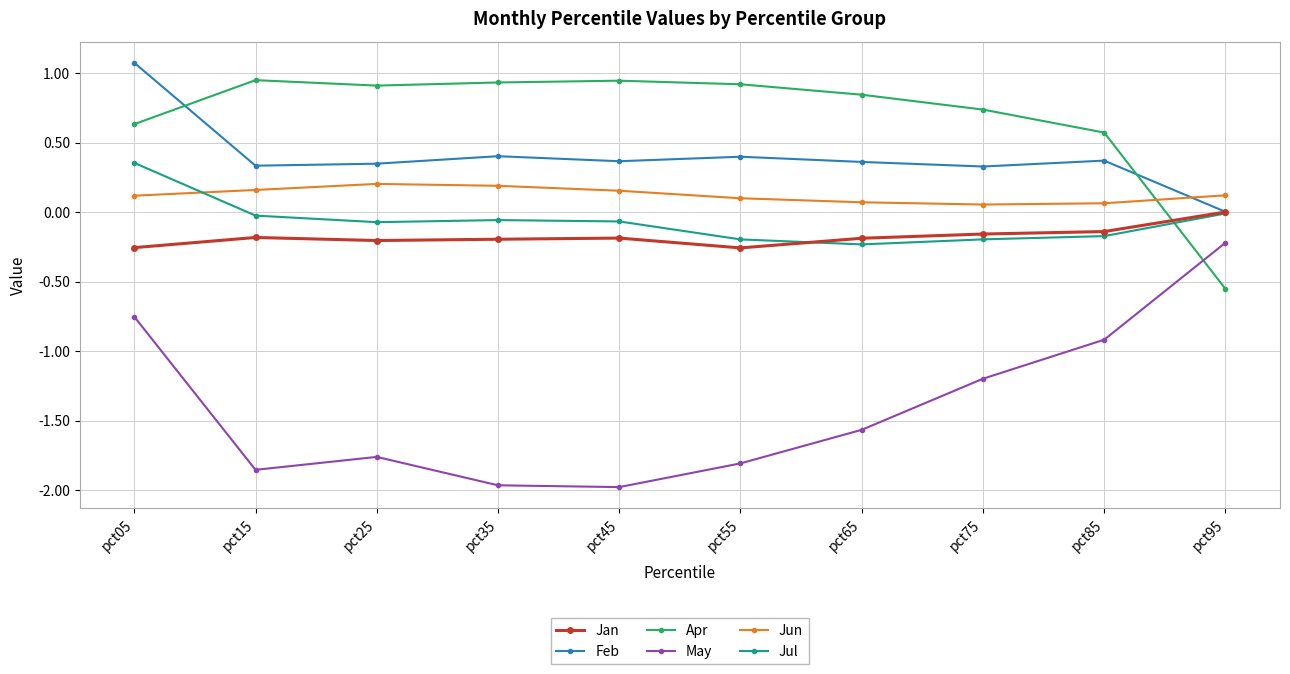

What is the spread (max minus min) of values at pct25?

2.7